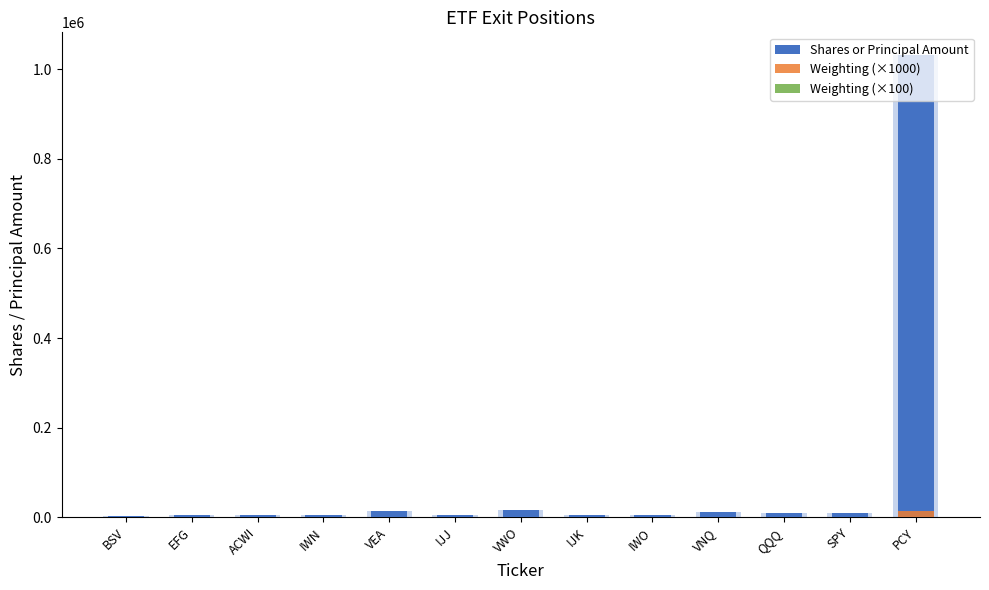

Which category has the lowest value in the Weighting (×1000) series?

BSV